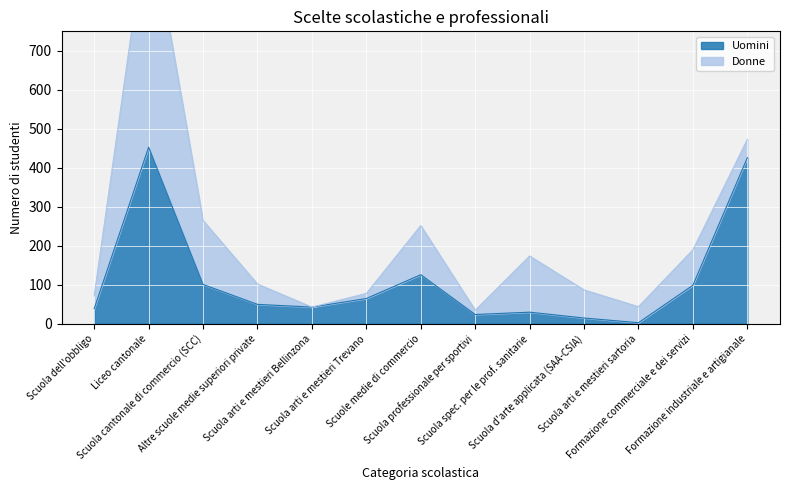

What is the sum of the values at Formazione industriale e artigianale and Altre scuole medie superiori private?

476